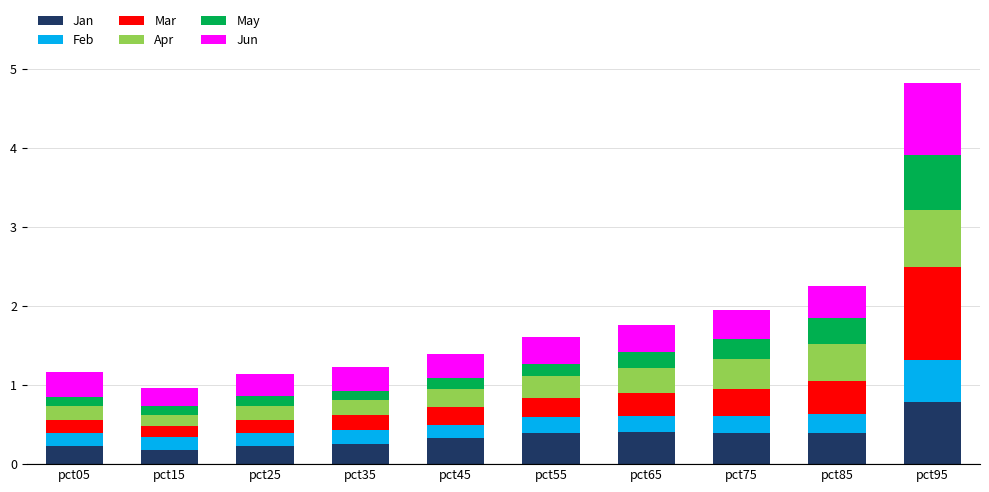

At which category is the sum across all series the highest?

pct95